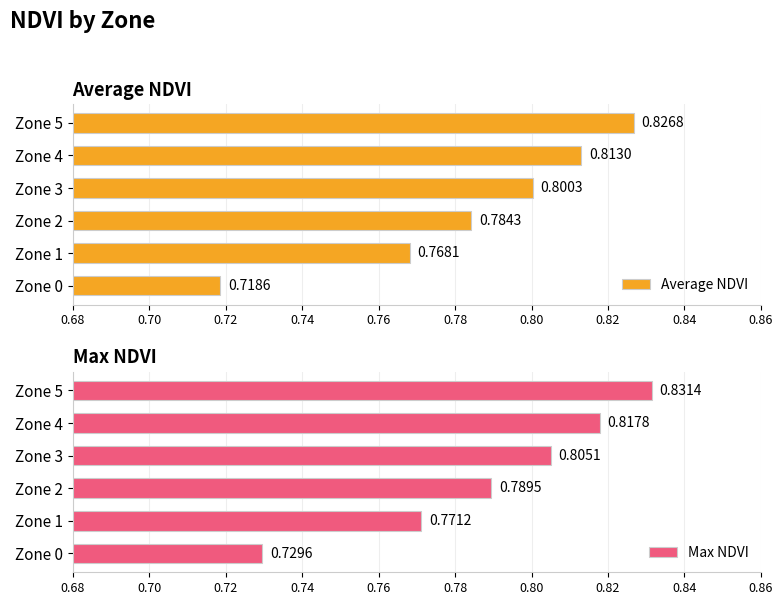

The value of Average NDVI at Zone 3 is 0.5. True or false?

False